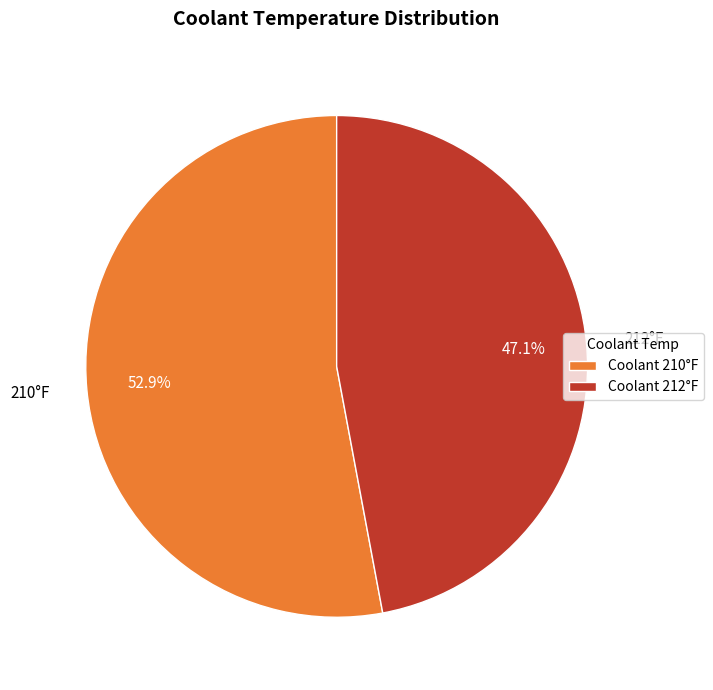

How many slices are in this pie chart?

2